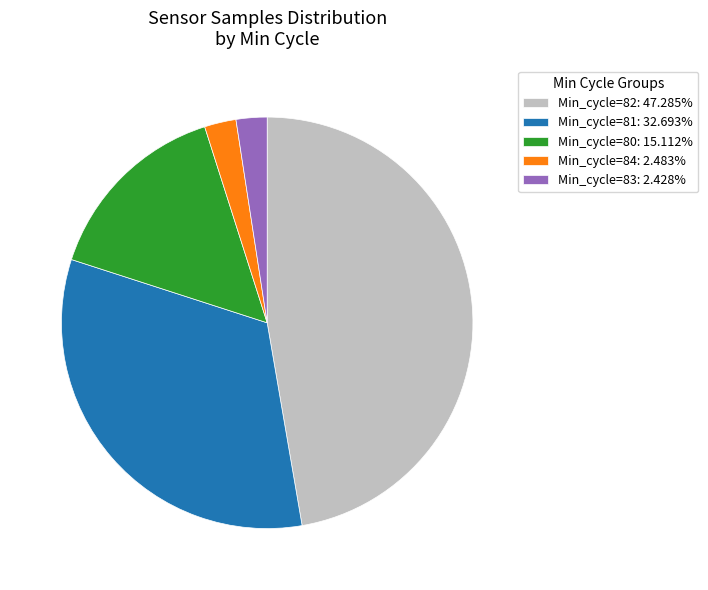

Does Min_cycle=82: 47.285% represent more than half of the total?

No